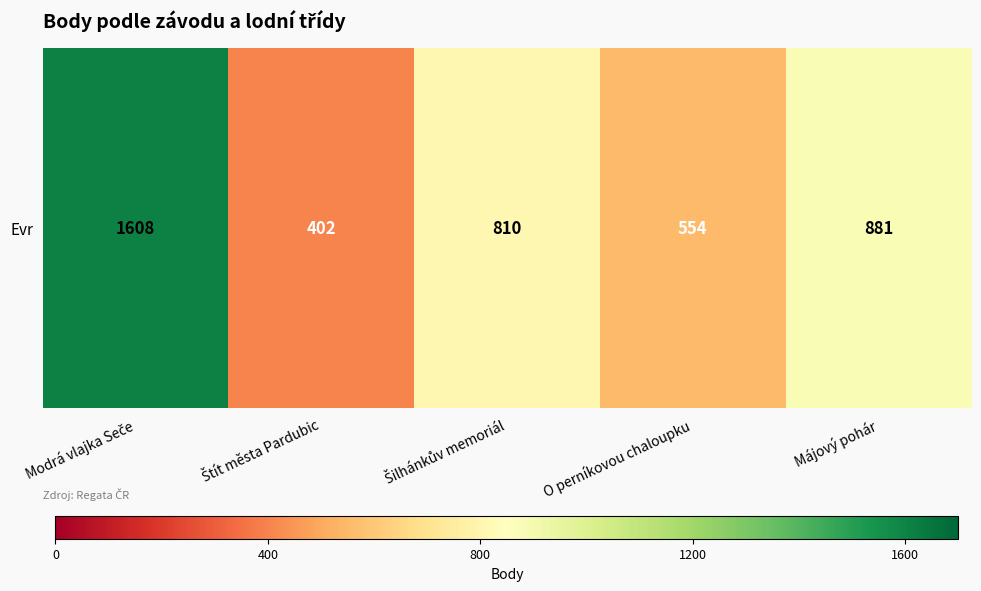

At which label is the value closest to 1005?

Májový pohár